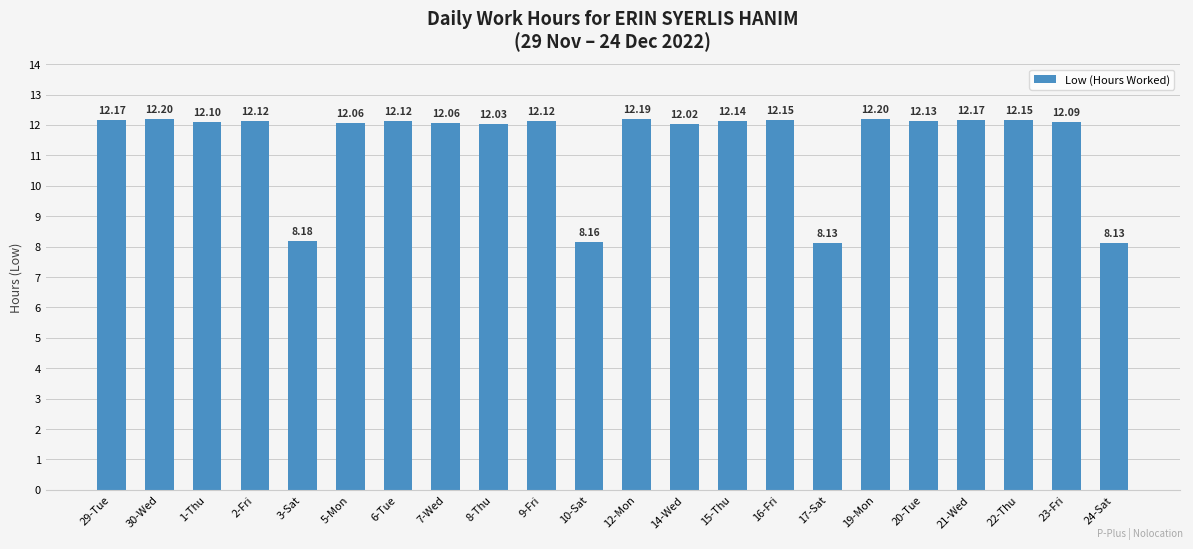

Approximately how many times larger is the value at 17-Sat compared to 19-Mon?

0.7